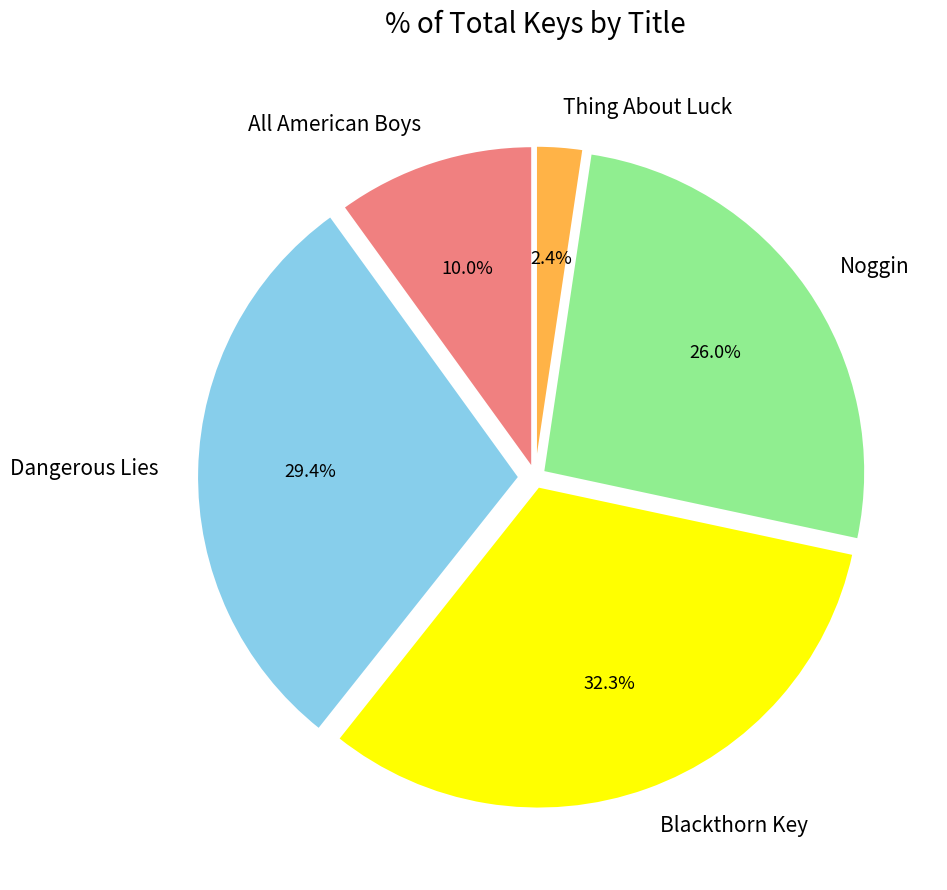

How much of the chart is everything except Thing About Luck?

97.6%